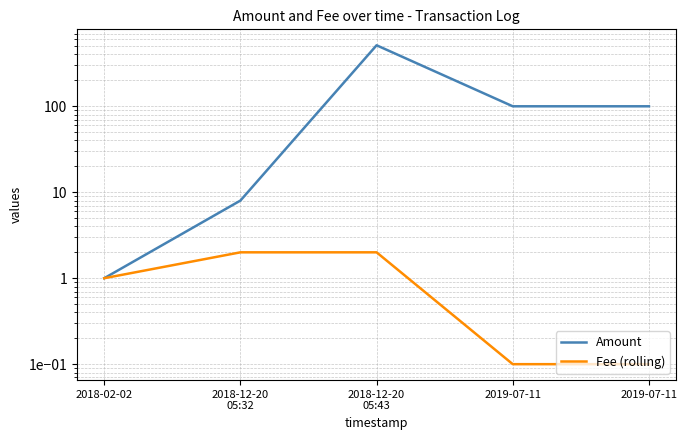

What is the value of the Amount point at the 4th from the left?

99.9